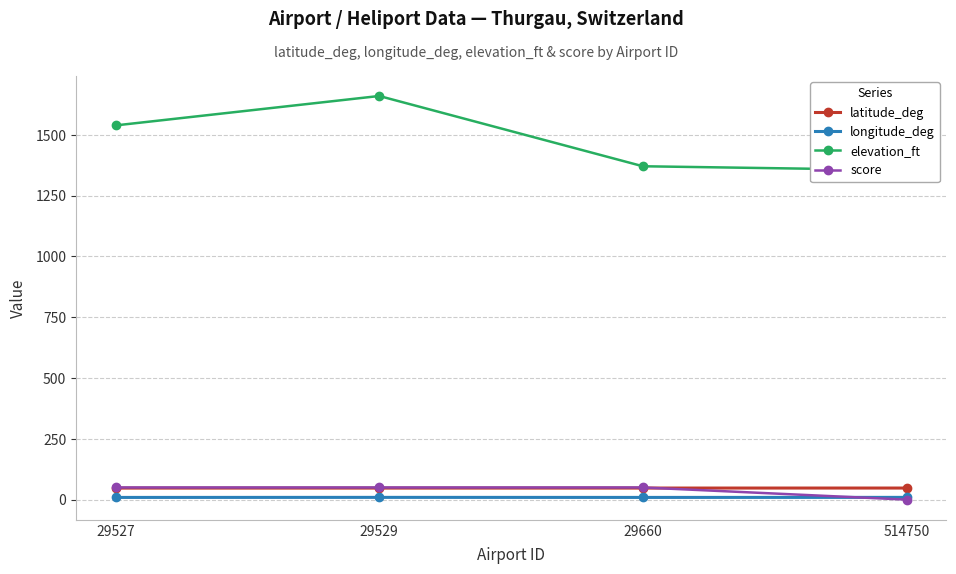

The value of longitude_deg at 514750 is 13.9. True or false?

False